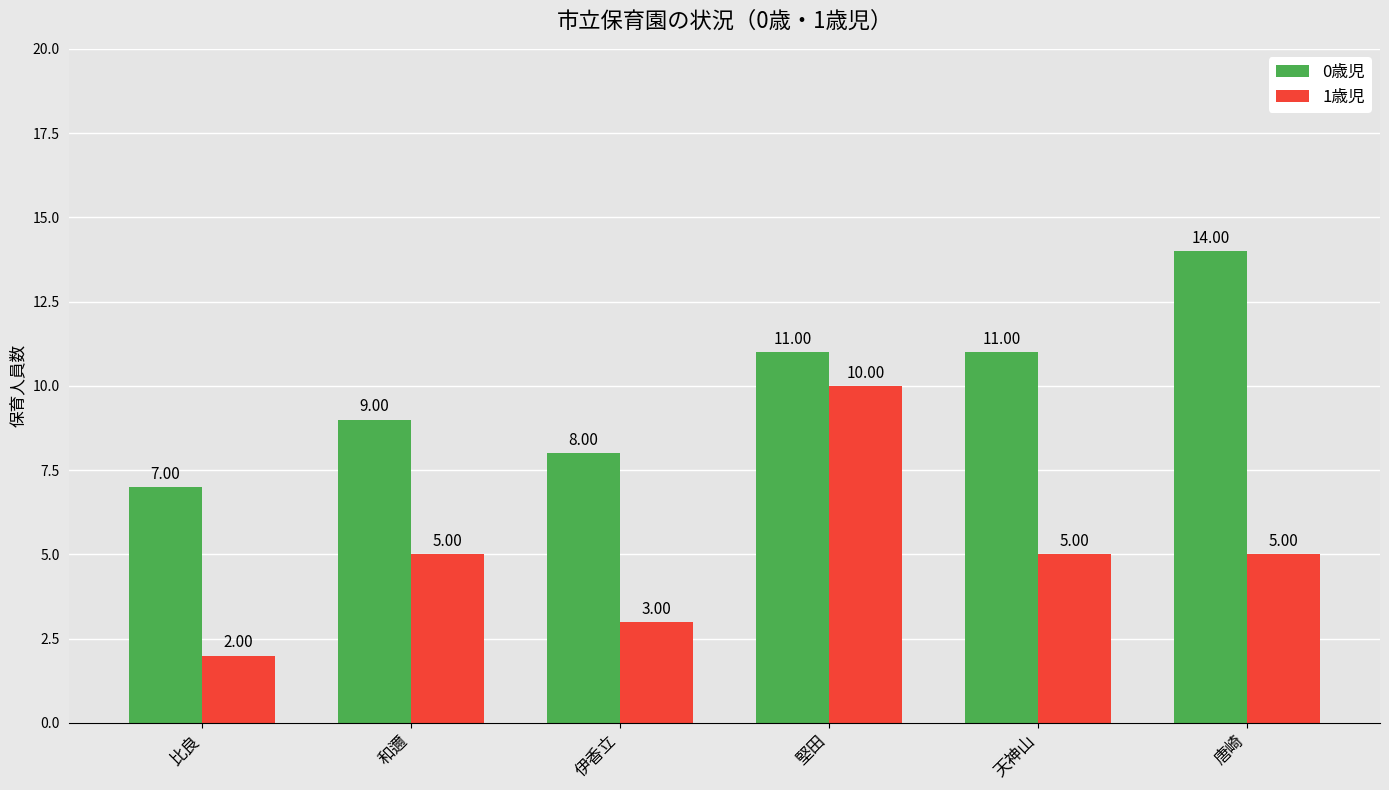

What are all the series names shown in the legend?

0歳児, 1歳児